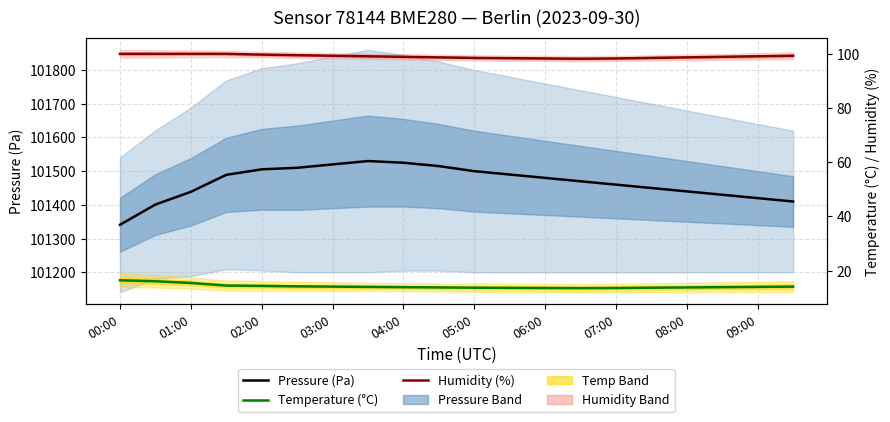

True or false: Humidity (%) and Pressure (Pa) intersect in this chart.

False